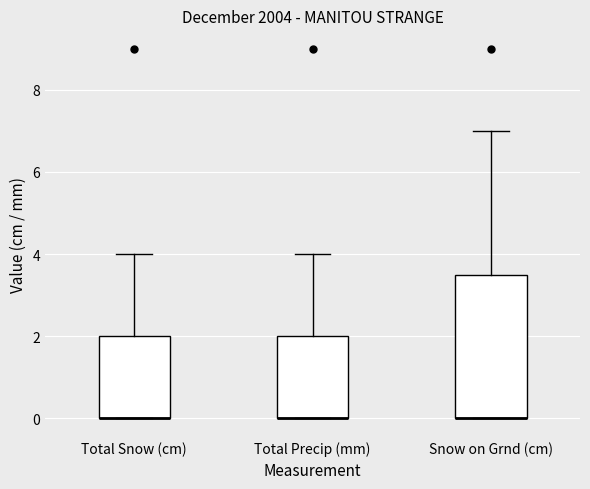

Comparing the boxes themselves (not the whiskers), which one is the tallest?

Snow on Grnd (cm)